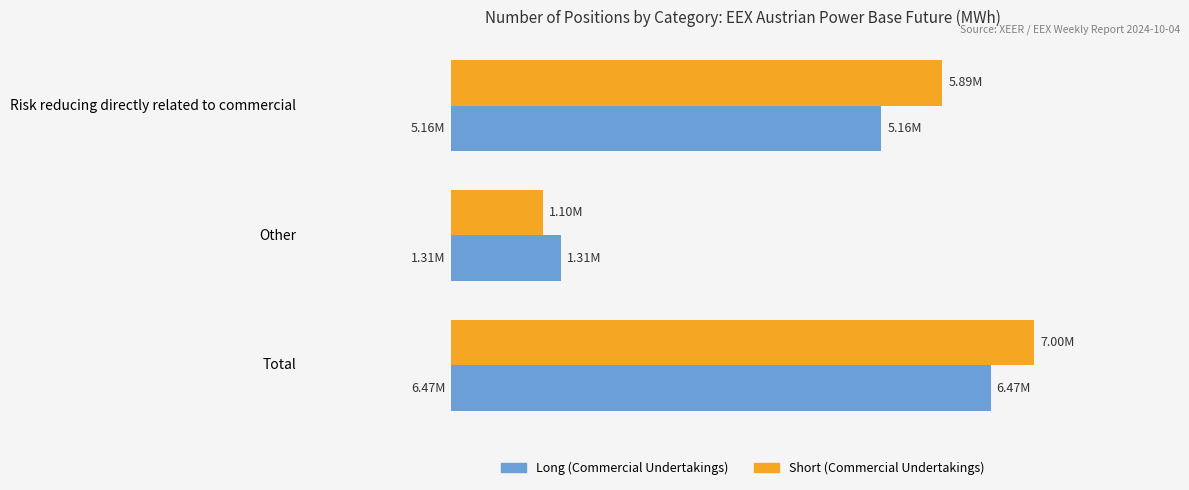

Count the Short (Commercial Undertakings) values in the range 1103084 to 6995626.

3